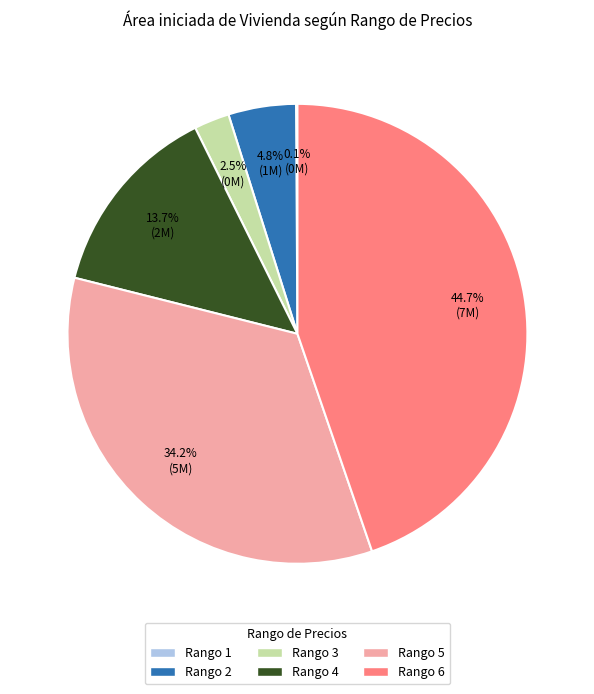

What is the total percentage of Rango 5 and Rango 4?

47.9%